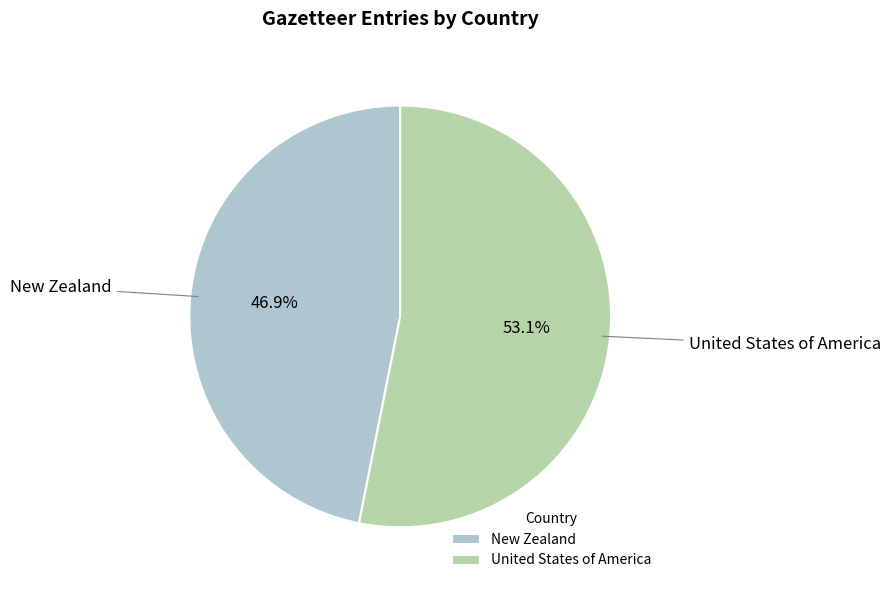

Is there a majority slice in this chart?

Yes